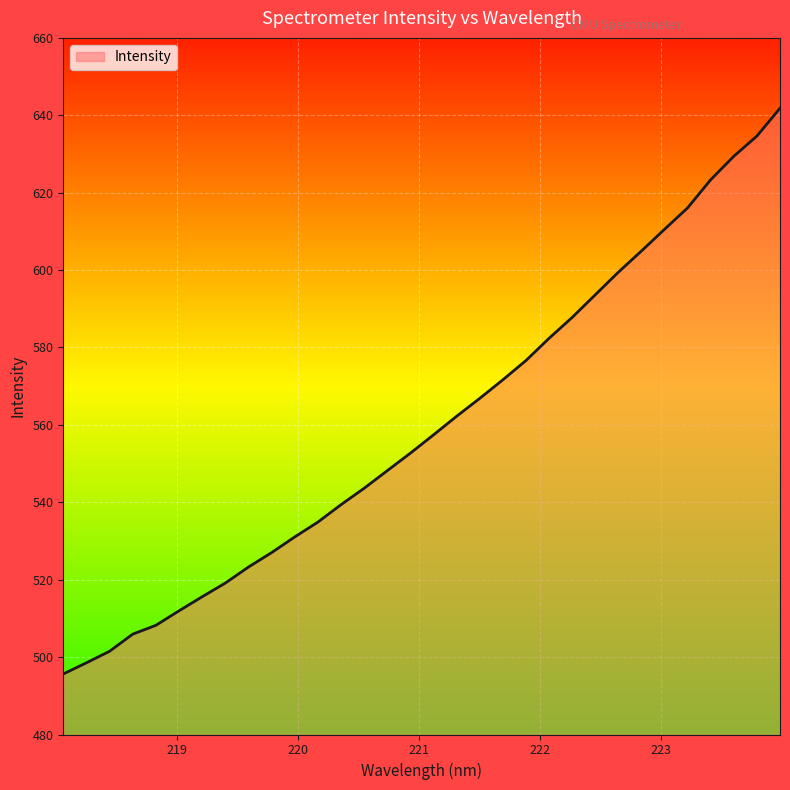

What is the maximum value shown in the chart?

641.8